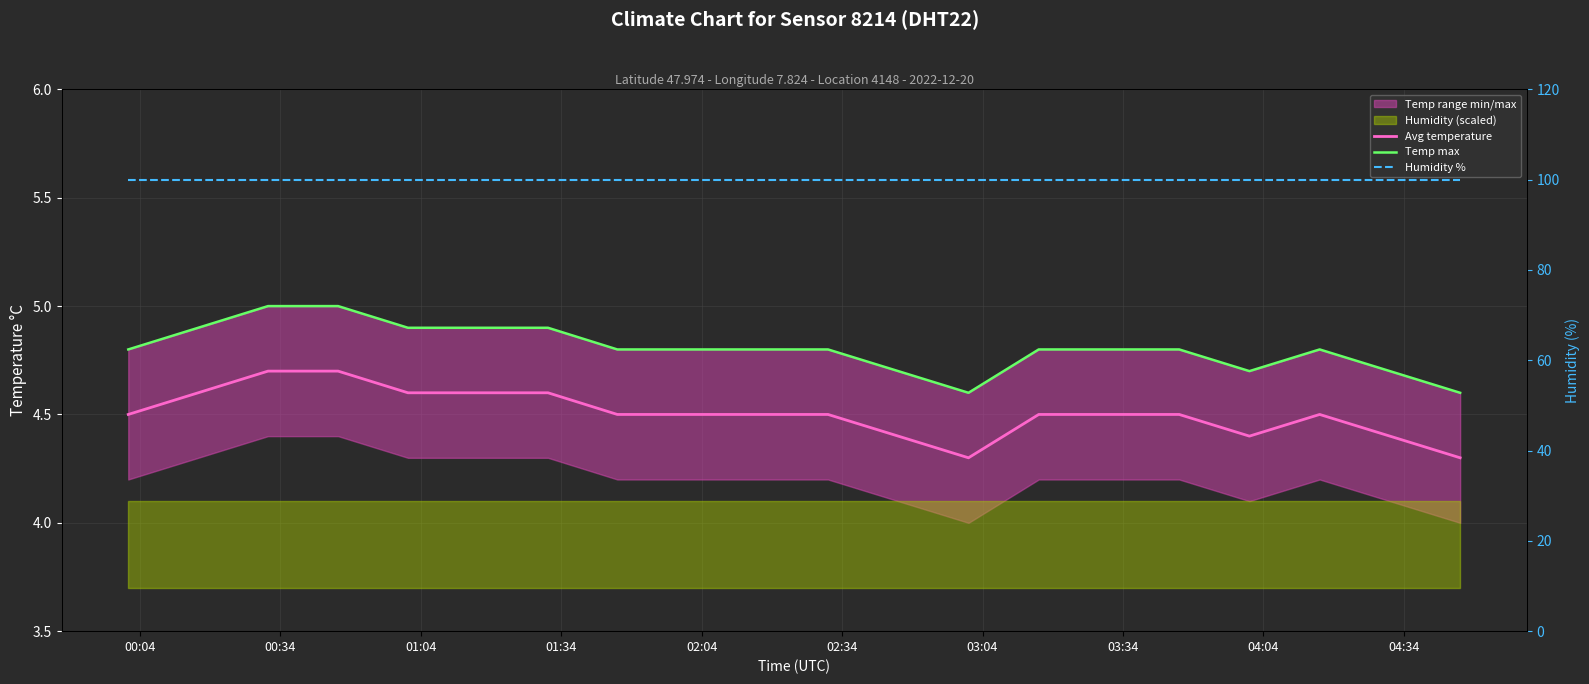

The Humidity % series shows 99.9 at 01:34. True or false?

True